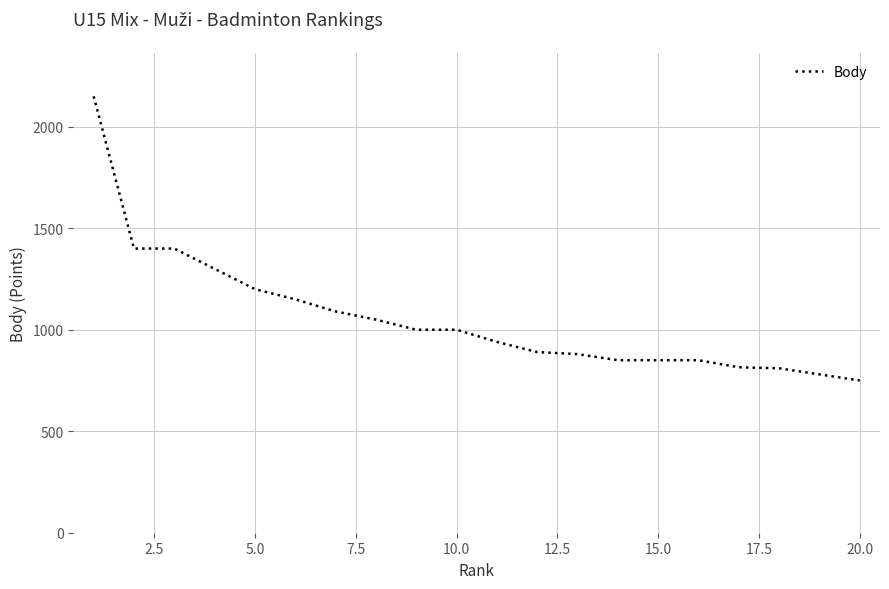

What is the difference between the maximum and minimum values?

1400